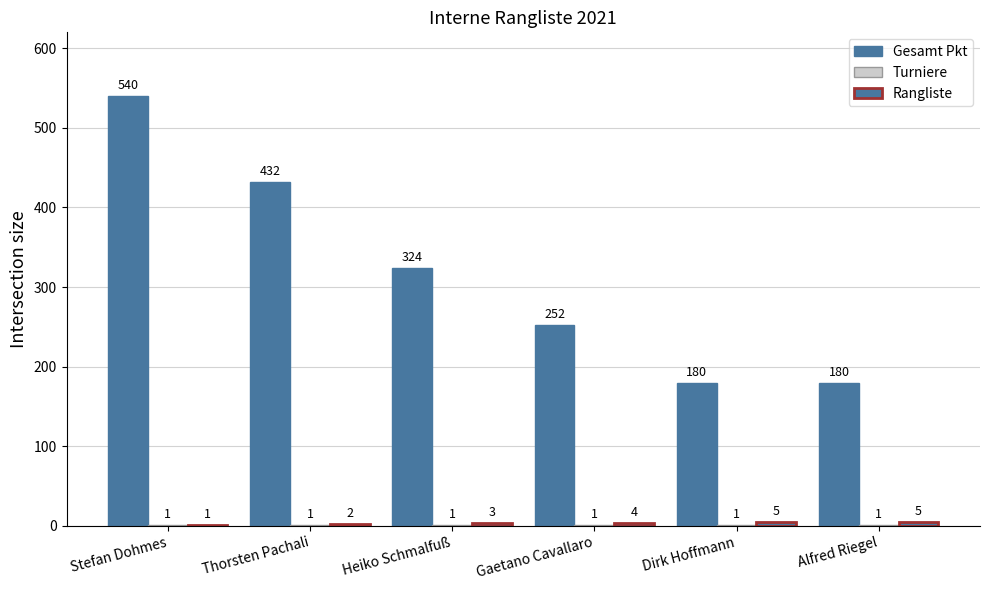

What is the sum of the Rangliste values at Stefan Dohmes and Gaetano Cavallaro?

5